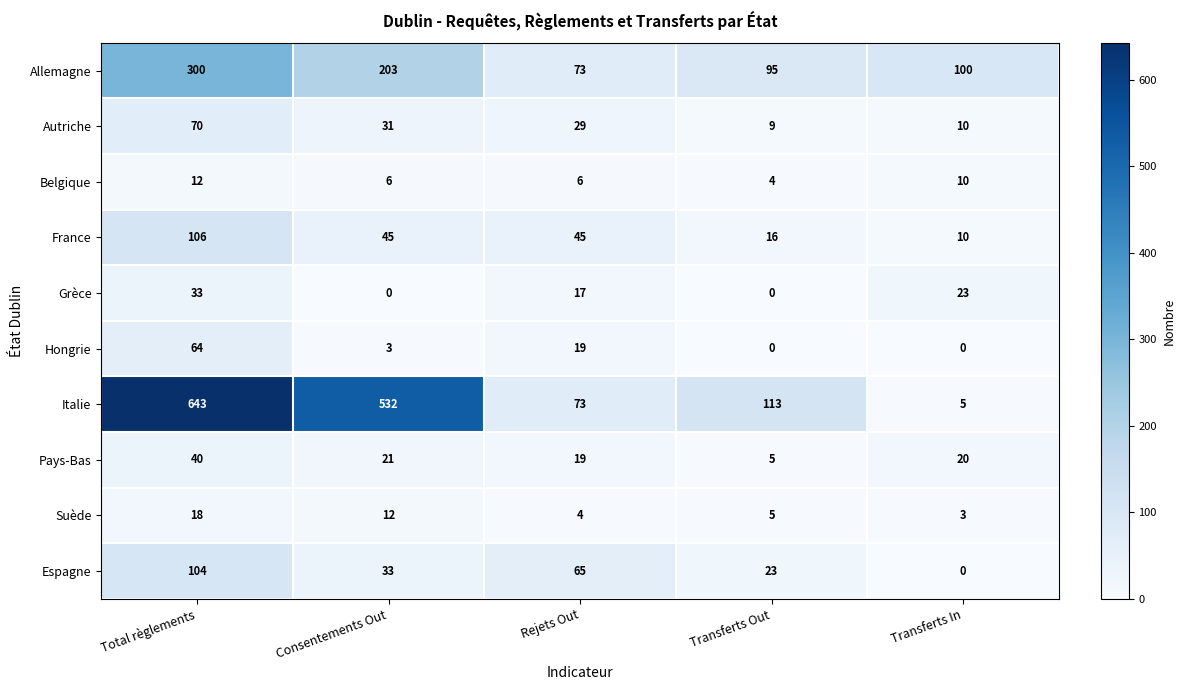

What is the difference between the Hongrie values at Consentements Out and Total règlements?

61